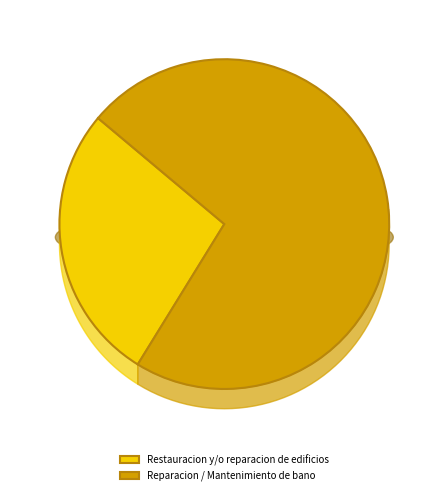

Approximately how many times larger is the value at Reparacion / Mantenimiento de bano compared to Restauracion y/o reparacion de edificios?

2.7